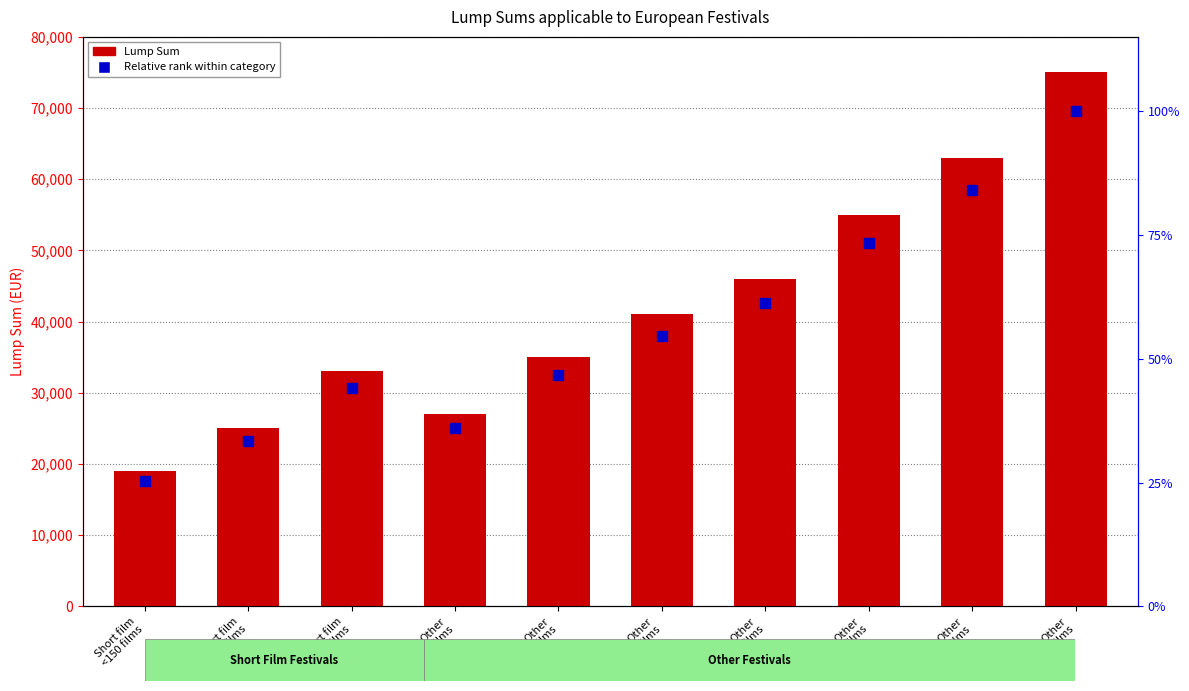

What is the total value across all series at Other
>200 films?

75001.0